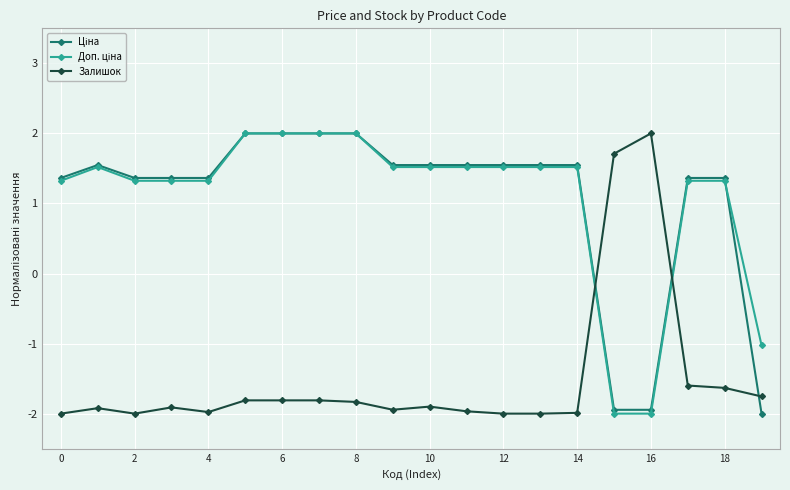

At how many categories does at least one series exceed 0?

19